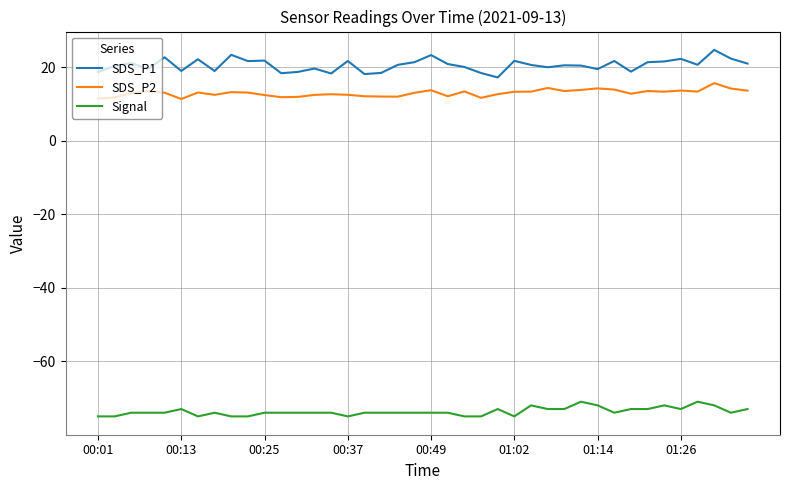

List the series in order of their peak value, highest first.

SDS_P1, SDS_P2, Signal